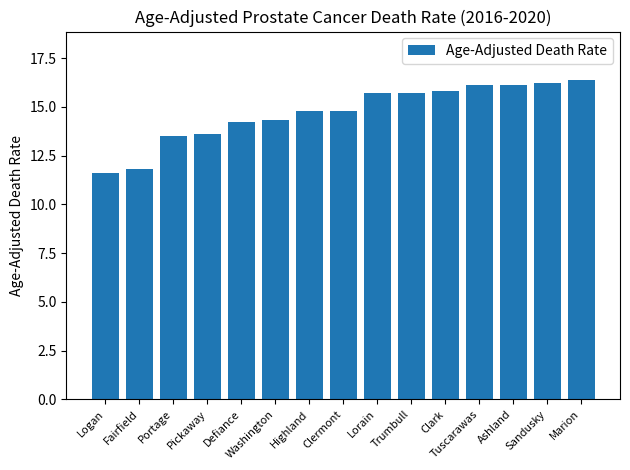

What is the average value?

14.7